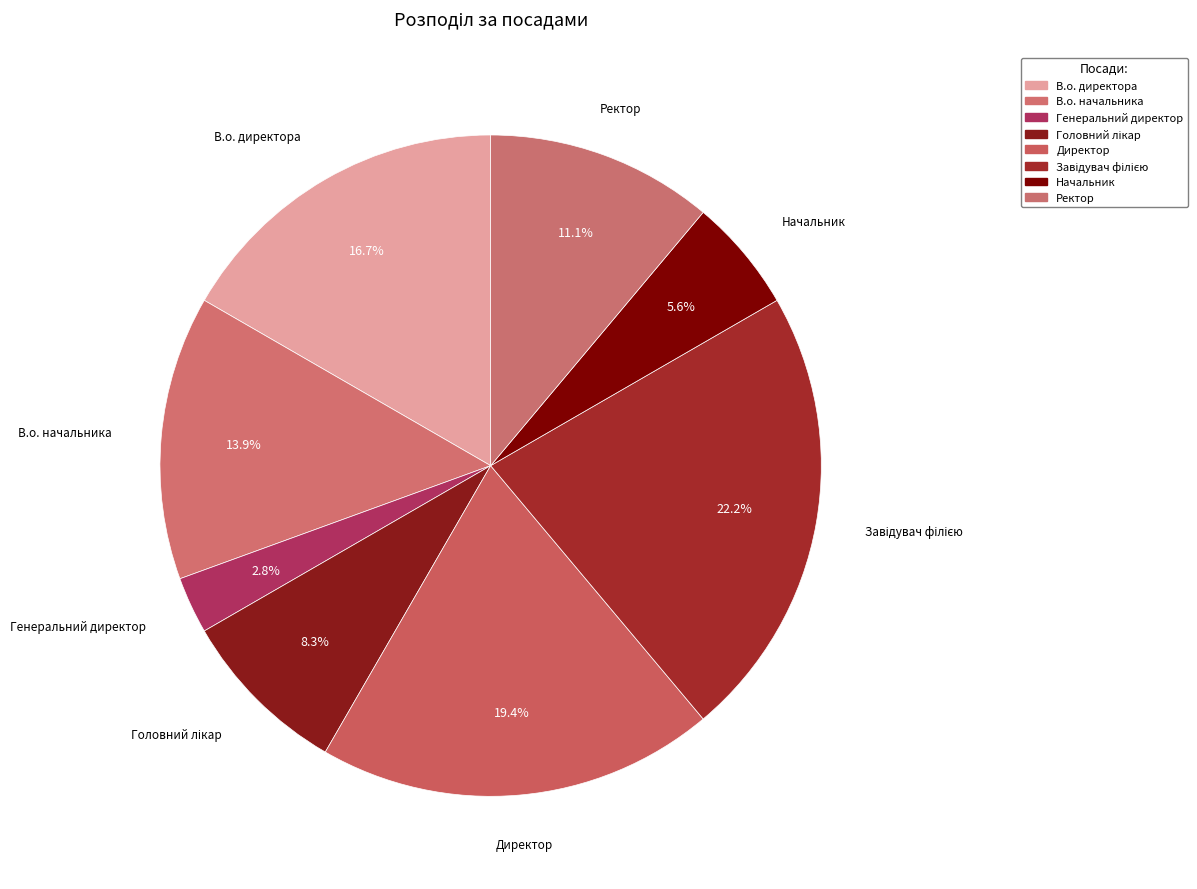

What is the change in value from Генеральний директор to Ректор?

+3